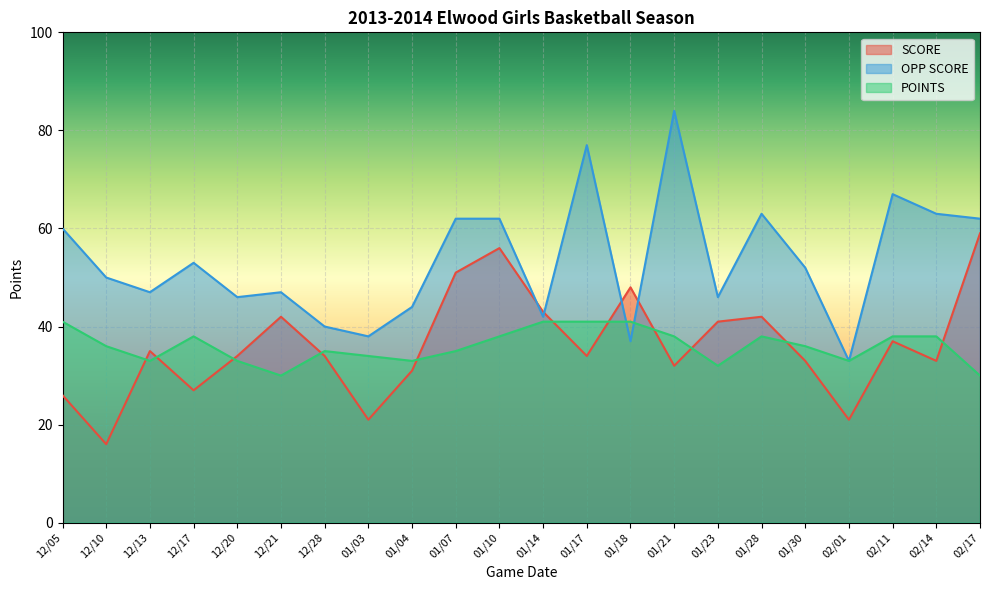

What is the label of the 17th point from the right?

12/21